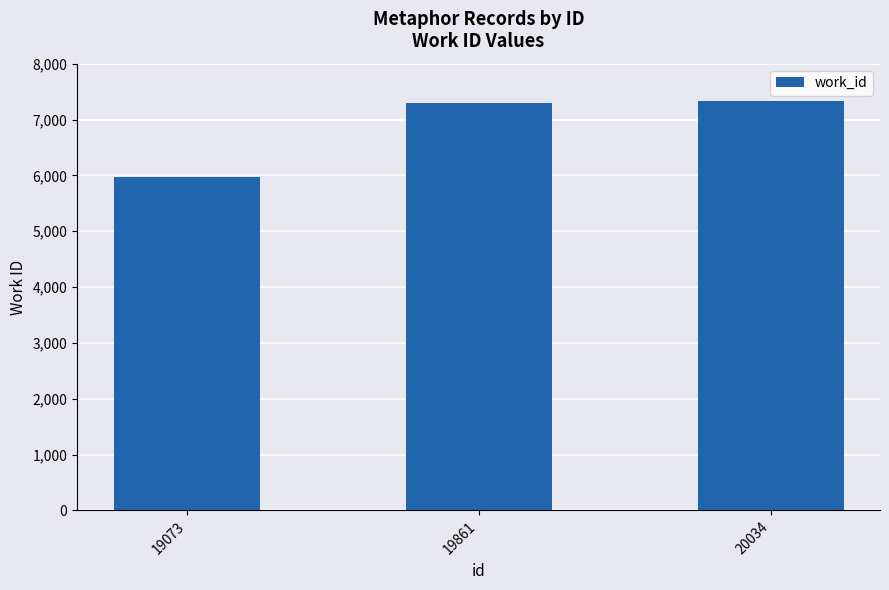

Reading right to left, list all the values displayed in this chart.

7335	7293	5967